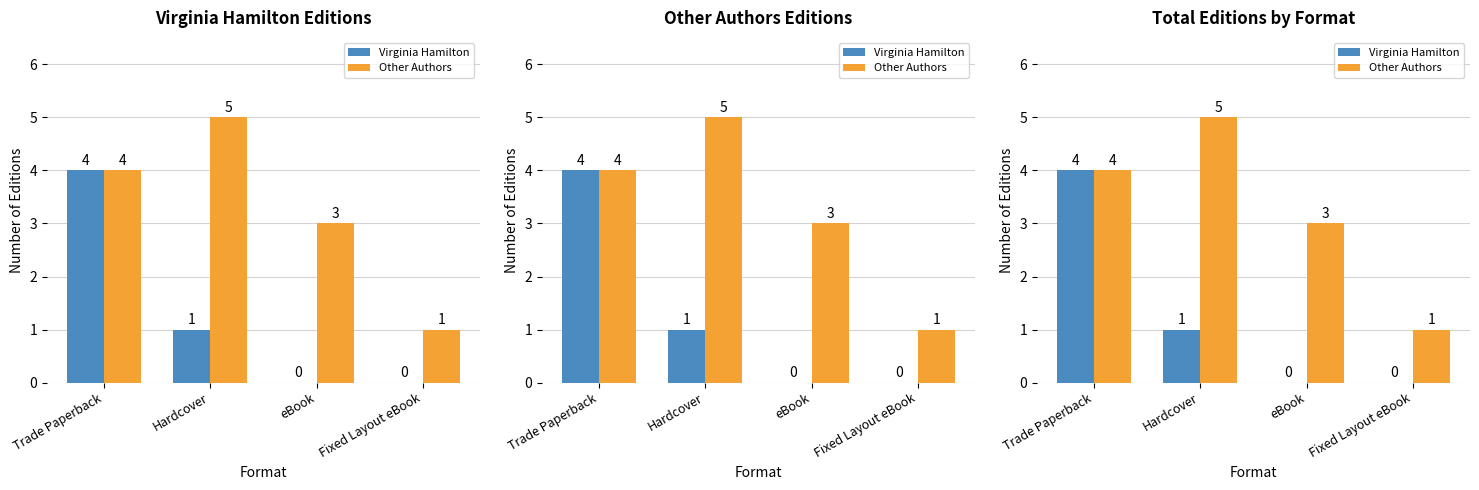

Rank the series by their average value, from lowest to highest.

Virginia Hamilton, Other Authors